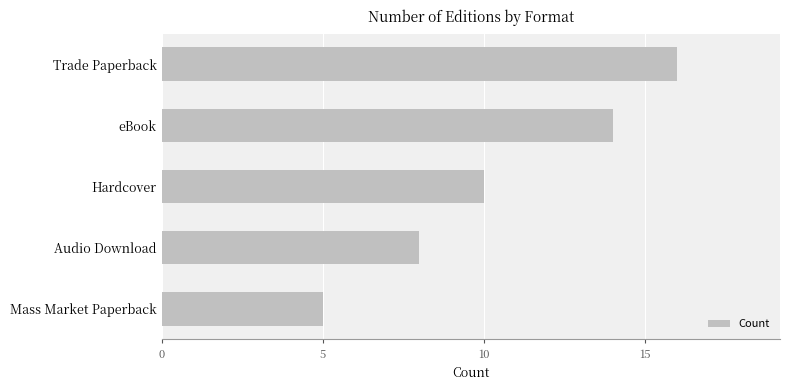

What is the change in value from eBook to Audio Download?

-6